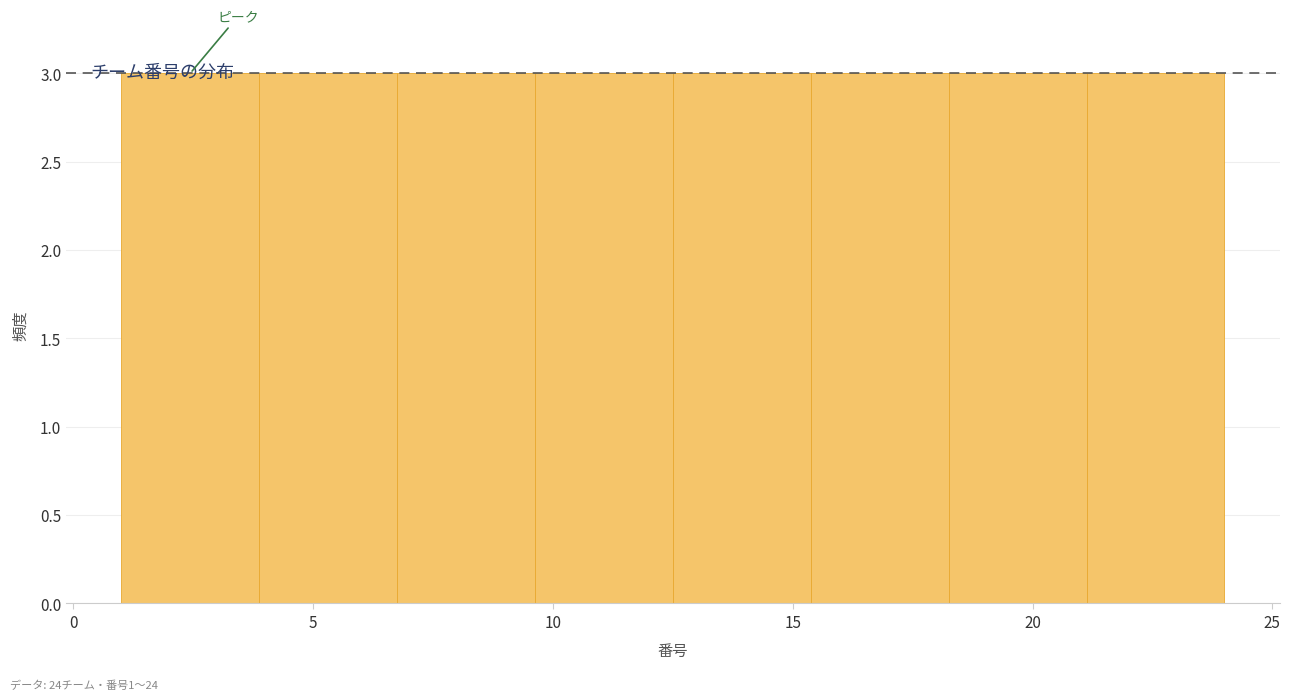

Reading left to right, transcribe this chart: for each bar, give the range it covers on the x-axis and its height. Neither the bar edges nor the heights are printed on the chart, so give them approximately, as read against the axes.

1.0 to 4.0: 3
4.0 to 7.0: 3
7.0 to 9.5: 3
9.5 to 12.5: 3
12.5 to 15.5: 3
15.5 to 18.5: 3
18.5 to 21.0: 3
21.0 to 24.0: 3